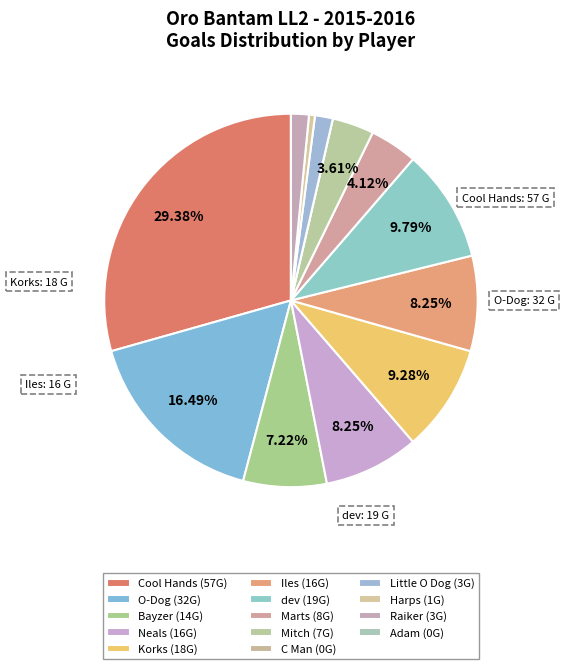

To the nearest percent, what is the difference between the Marts and dev slice percentages?

6%